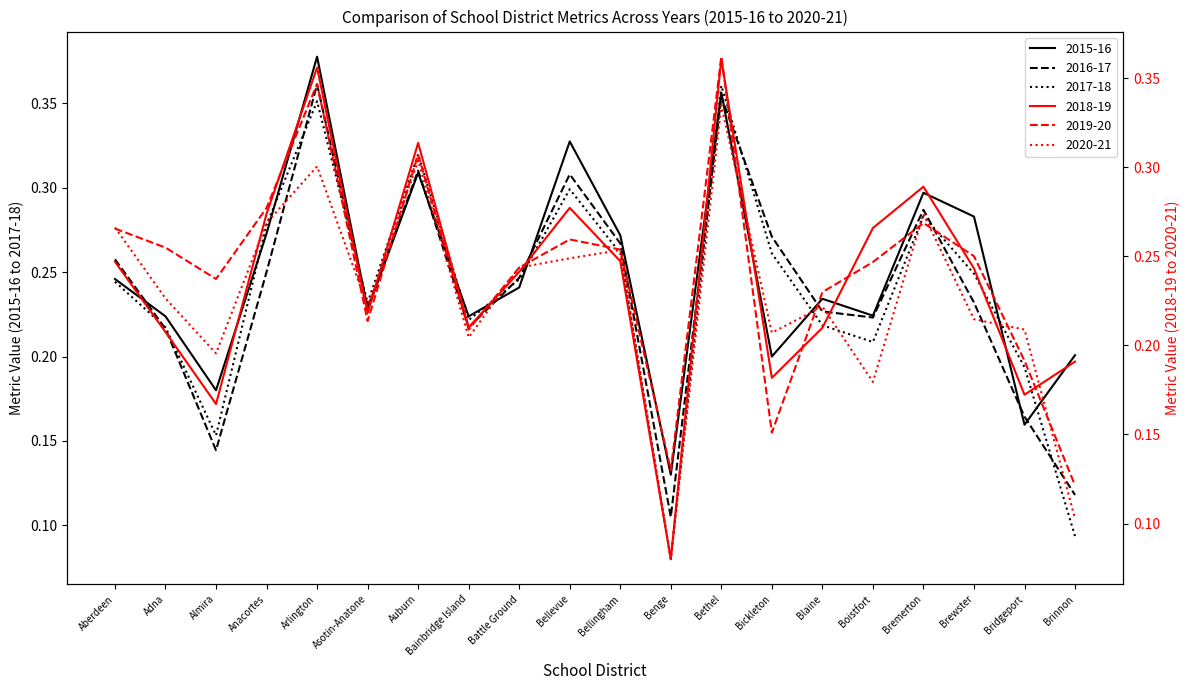

What value does the 2017-18 series have at Bainbridge Island?

0.2